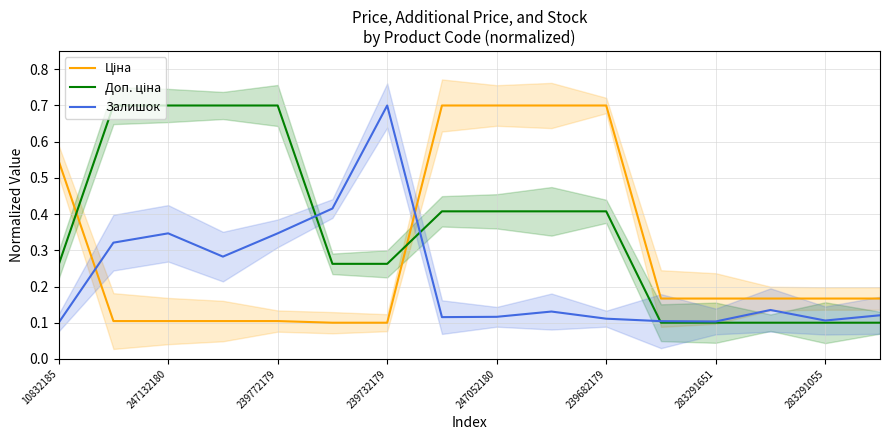

True or false: Залишок and Ціна cross at least once.

True